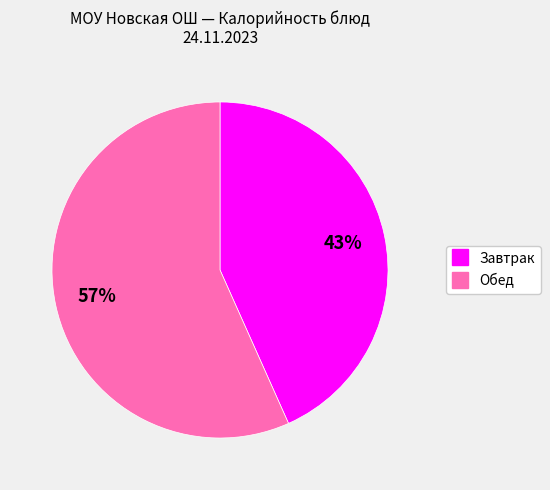

To the nearest percent, what is the average slice percentage?

50%